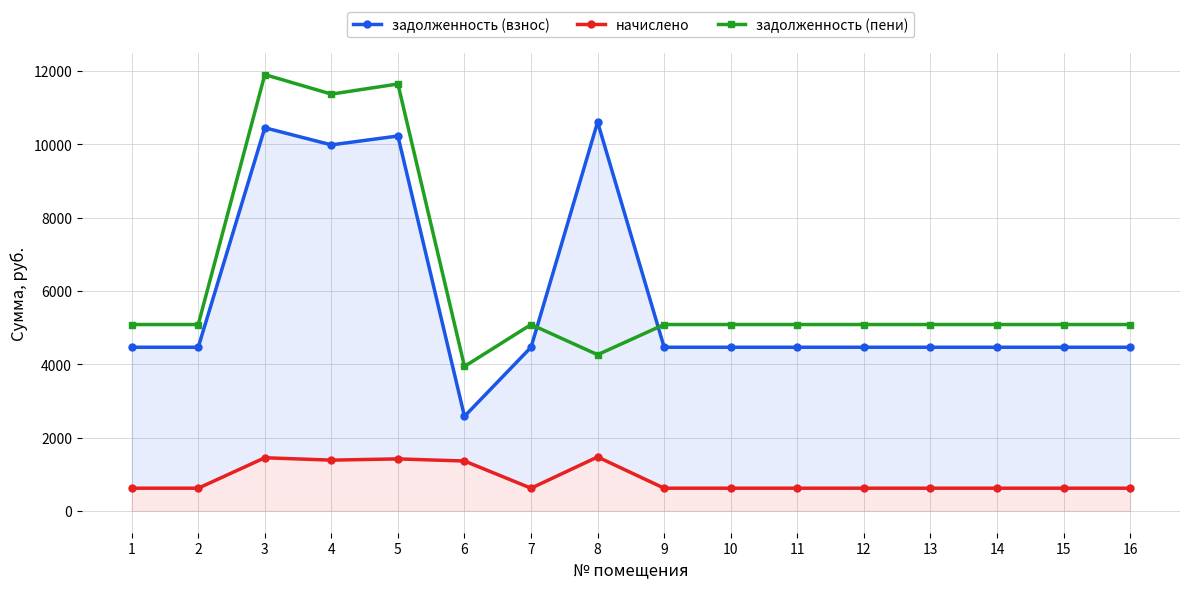

Reading right to left, transcribe all the data shown in this chart.

задолженность (взнос): 4463.7	4463.7	4463.7	4463.7	4463.7	4463.7	4463.7	4463.7	10605.5	4463.7	2579.8	10224.9	9982.7	10449.8	4463.7	4463.7
начислено: 619.2	619.2	619.2	619.2	619.2	619.2	619.2	619.2	1471.2	619.2	1360.8	1418.4	1384.8	1449.6	619.2	619.2
задолженность (пени): 5082.9	5082.9	5082.9	5082.9	5082.9	5082.9	5082.9	5082.9	4260.4	5082.9	3940.7	11643.3	11367.5	11899.4	5082.9	5082.9